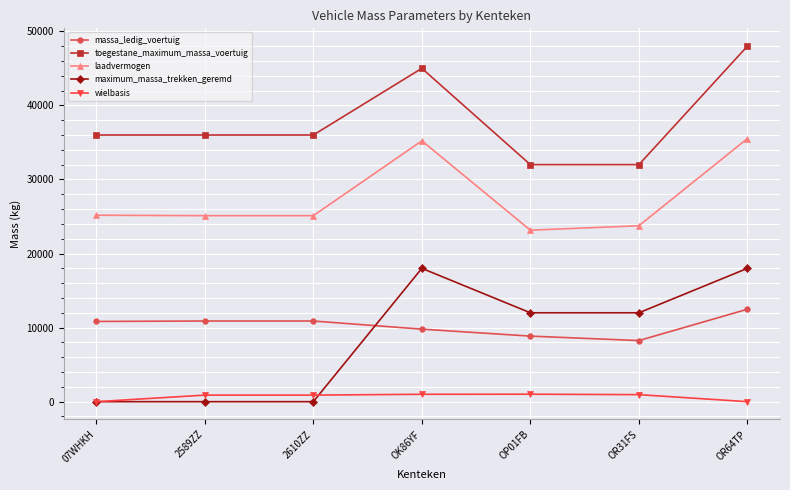

The value of massa_ledig_voertuig at OK86YF is 9790. True or false?

True